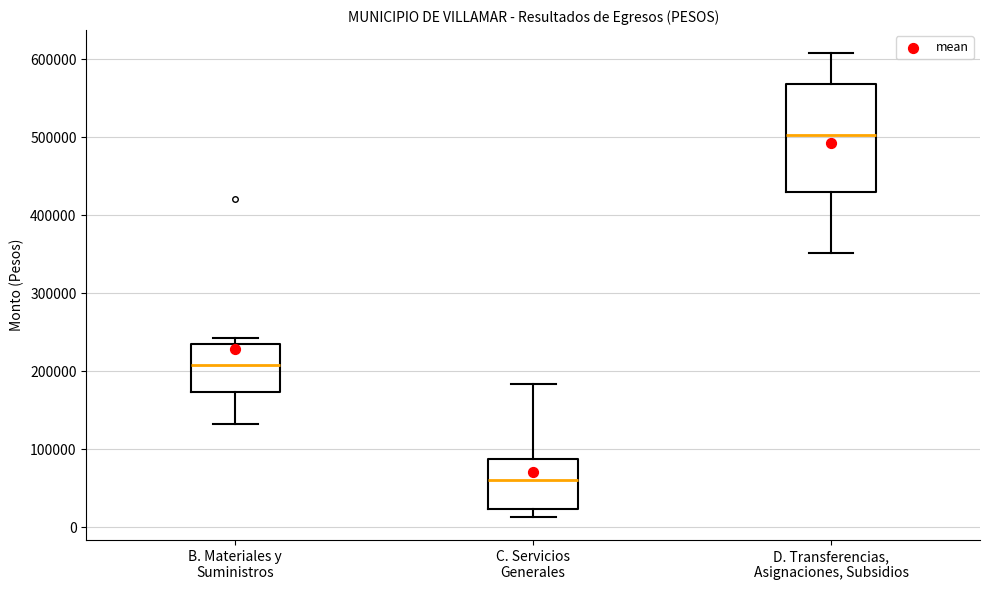

Which box is the tallest, from its lower edge to its upper edge?

D. Transferencias, Asignaciones, Subsidios